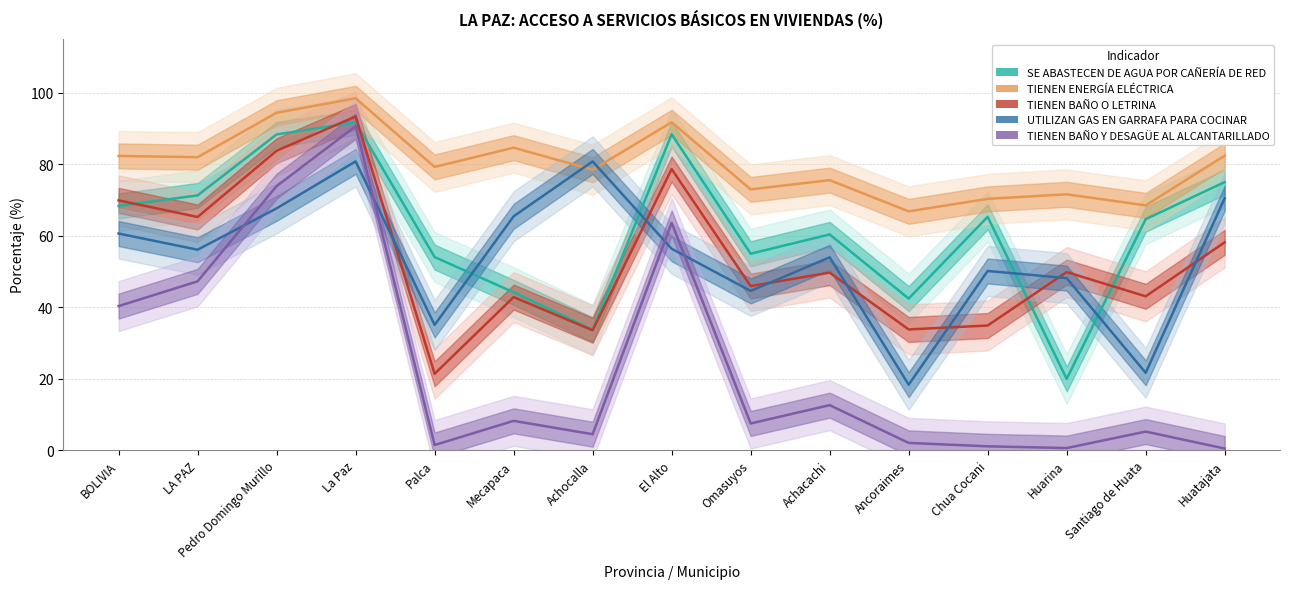

Does the chart display data point markers on the line(s)?

No